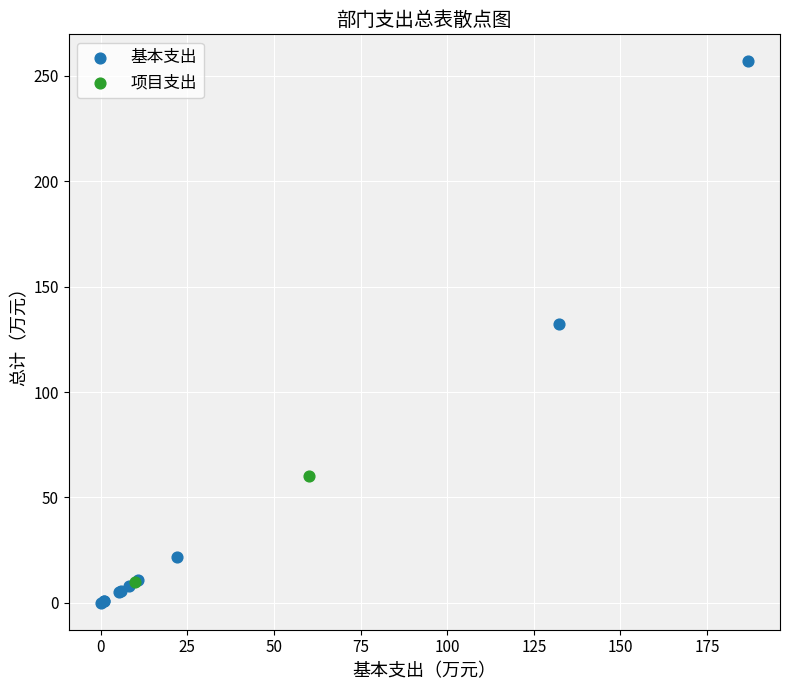

What are all the series names shown in the legend?

基本支出, 项目支出